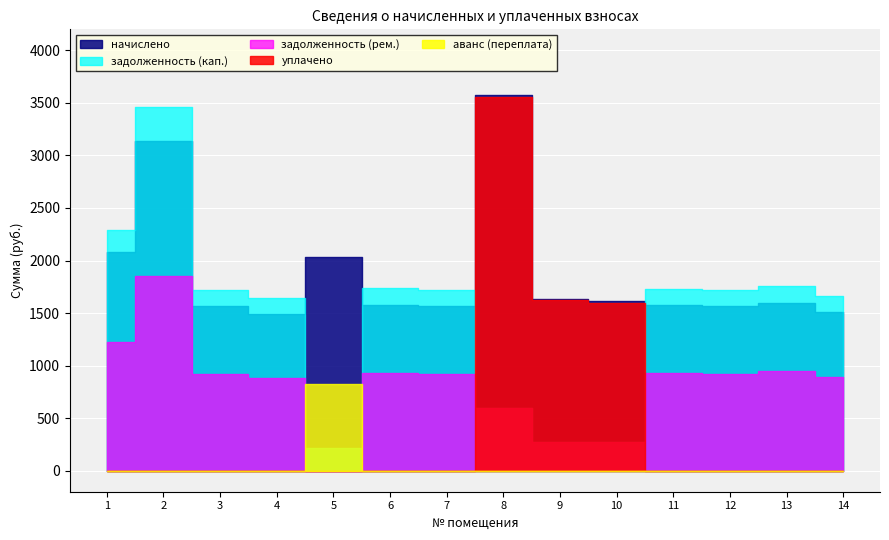

How many lines are shown in the chart?

5